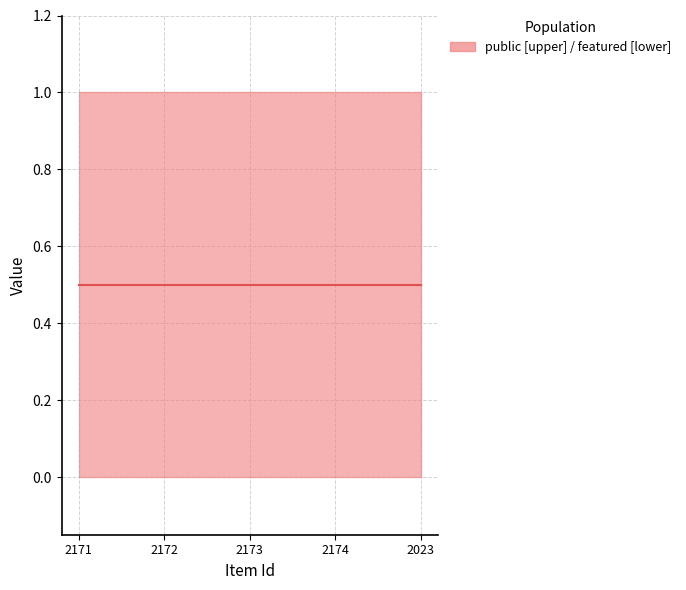

Between 2171 and 2173, which is larger?

2171